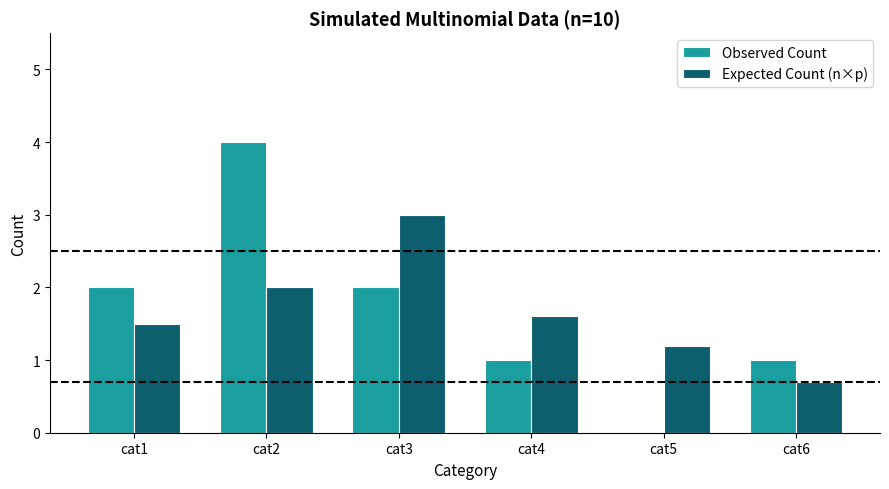

Count the number of categories in the chart.

6